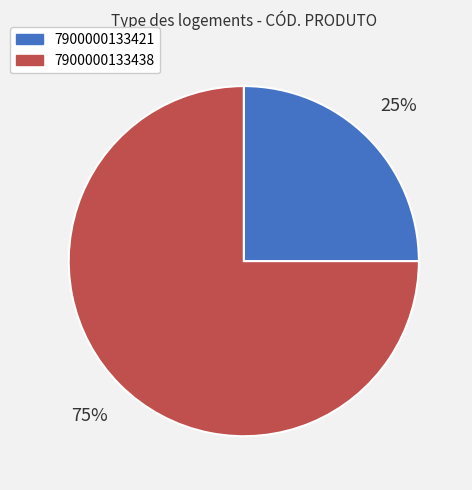

To the nearest percent, what is the average slice percentage?

50%